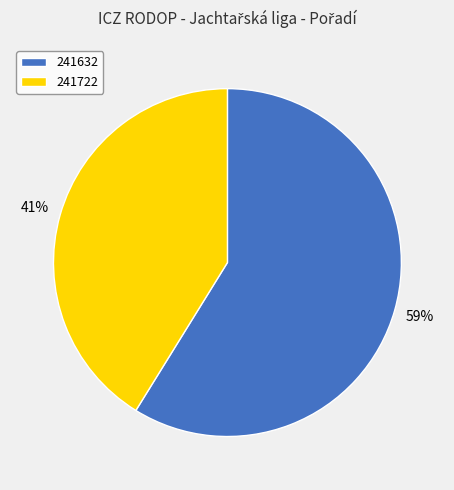

Combined, do 241632 and 241722 account for over 50%?

Yes